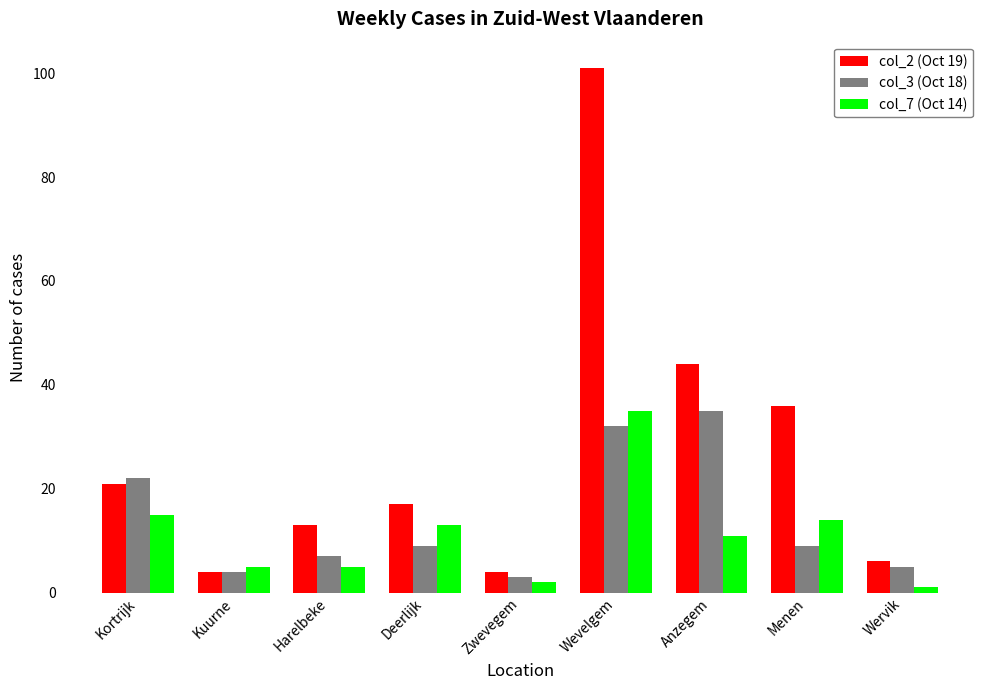

Rank the series at Wervik from lowest to highest value.

col_7 (Oct 14), col_3 (Oct 18), col_2 (Oct 19)